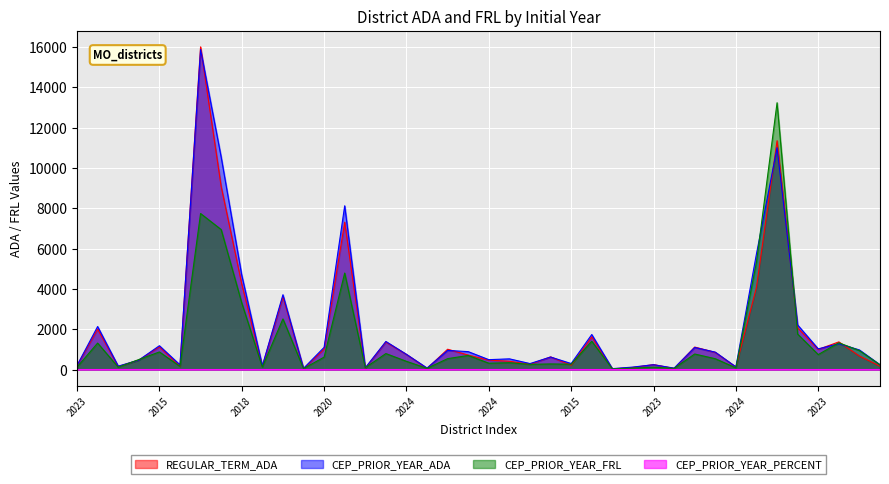

Is it true that CEP_PRIOR_YEAR_FRL equals 5320.3 at 33?

True